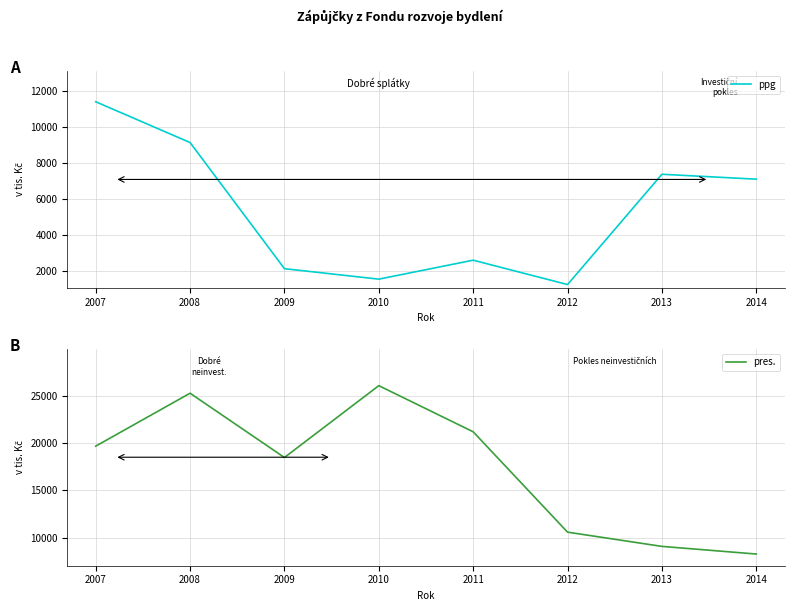

What is the sum of the pres. values at 2009 and 2012?

29038